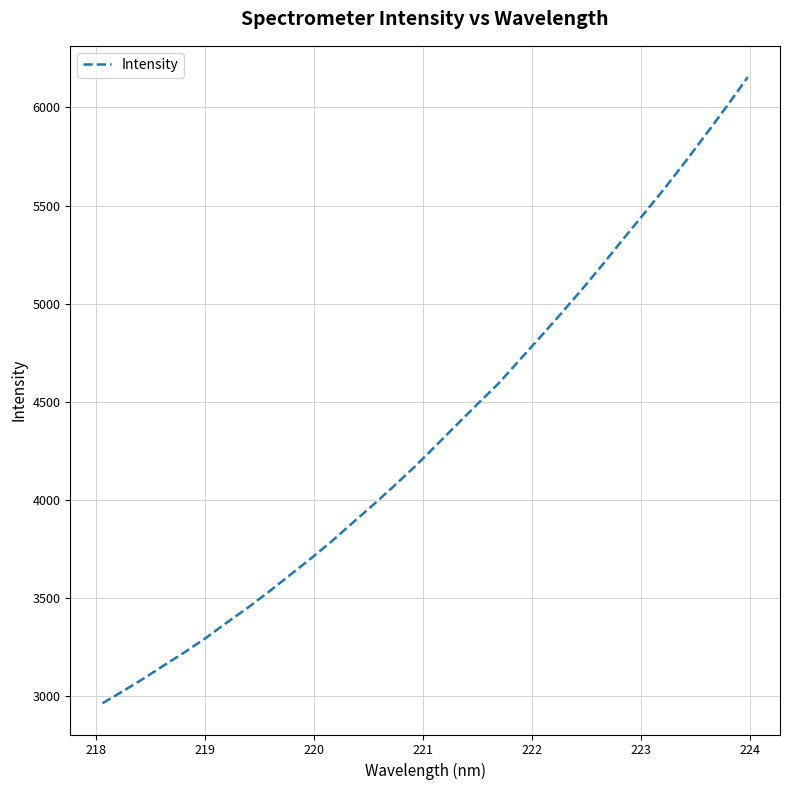

What is the difference between the maximum and minimum values?

3190.2